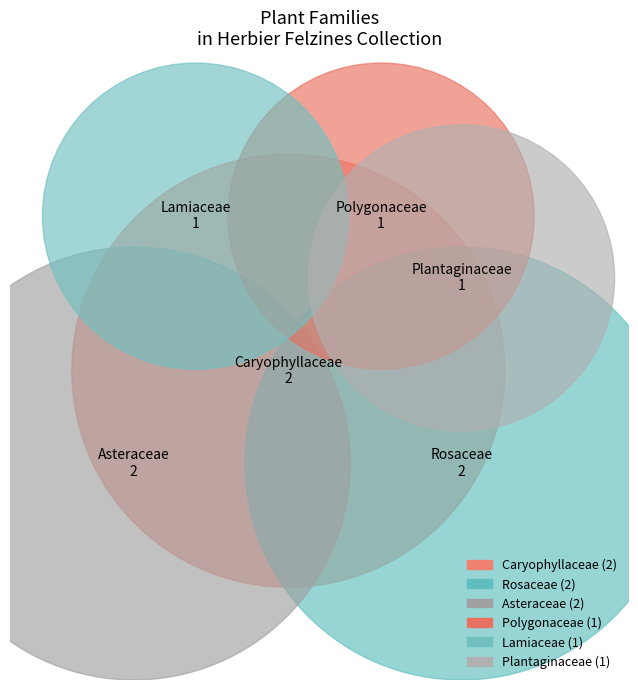

What portion of the pie excludes Plantaginaceae?

88.9%